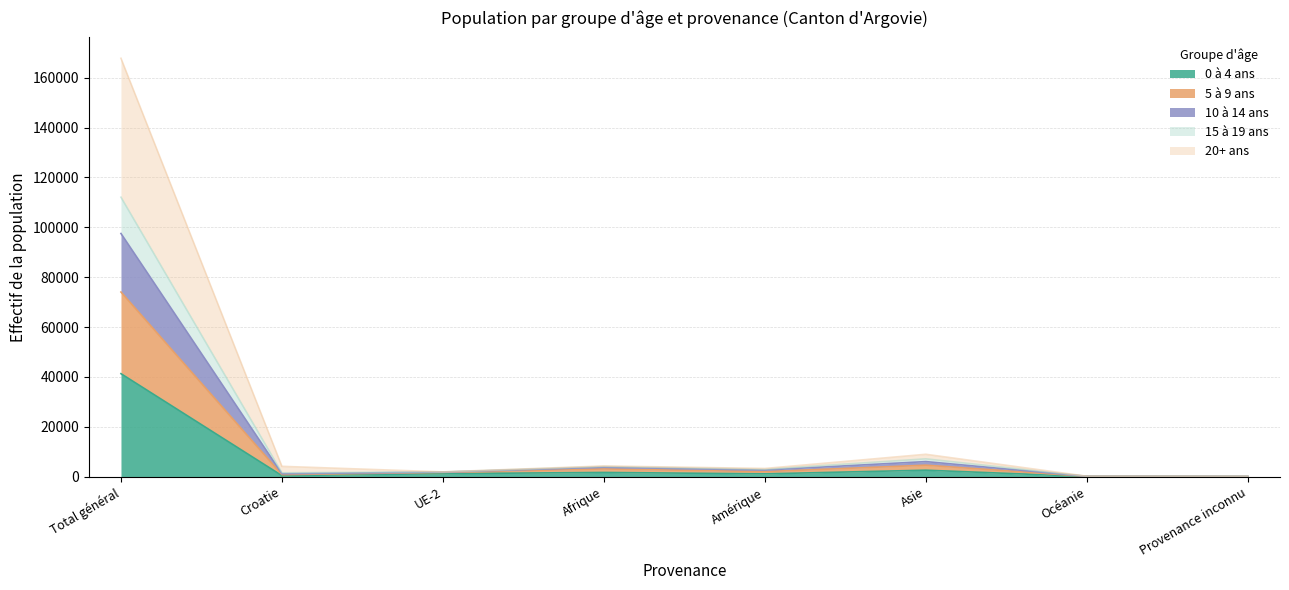

What is the total value across all series at Total général?

167804